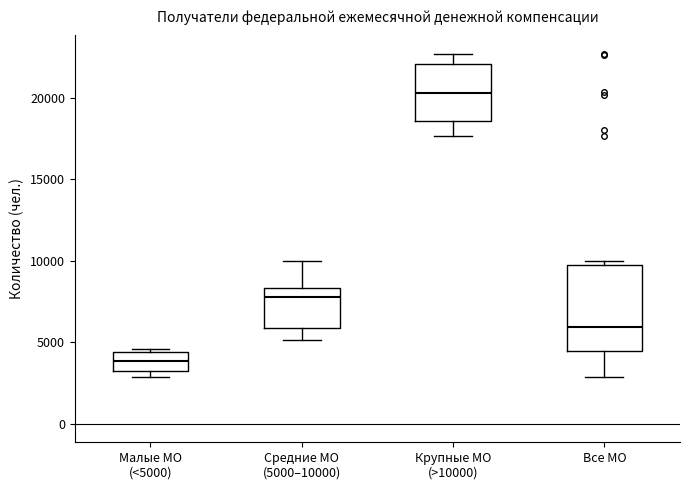

Reading left to right, read every box against the y-axis: the position of its median line, the range the box covers, and the ends of its whiskers. The values are not printed on the chart, so give them approximately, as read against the axis.

Малые МО (<5000): median 4000, box 3500 to 4500, whiskers 3000 to 4500 (just above the box's upper edge)
Средние МО (5000–10000): median 8000, box 6000 to 8500, whiskers 5000 to 10000
Крупные МО (>10000): median 20500, box 18500 to 22000, whiskers 17500 to 22500
Все МО: median 6000, box 4500 to 9500, whiskers 3000 to 10000